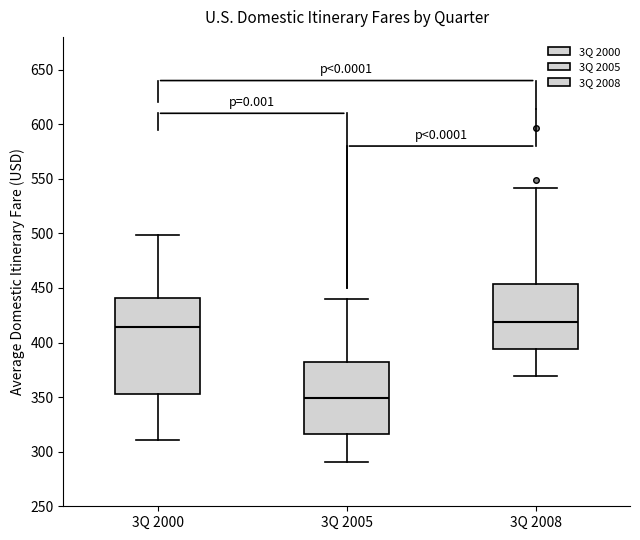

Reading left to right, read every box against the y-axis: the position of its median line, the range the box covers, and the ends of its whiskers. The values are not printed on the chart, so give them approximately, as read against the axis.

3Q 2000: median 415, box 355 to 440, whiskers 310 to 500
3Q 2005: median 350, box 315 to 380, whiskers 290 to 440
3Q 2008: median 420, box 395 to 455, whiskers 370 to 540